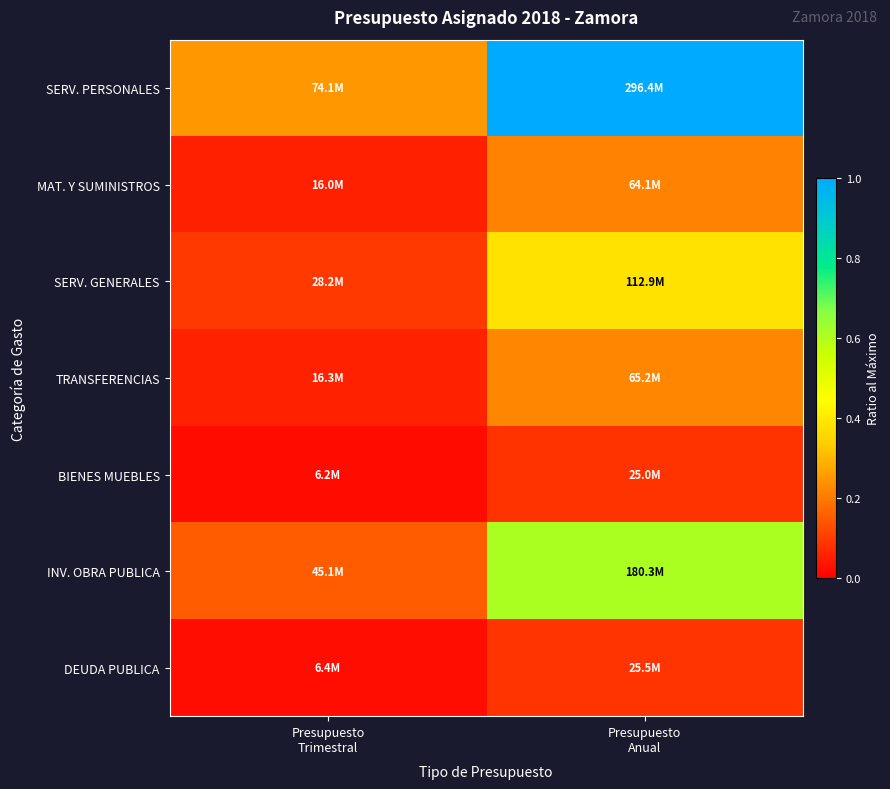

At which category is the sum across all series the highest?

Presupuesto
Anual